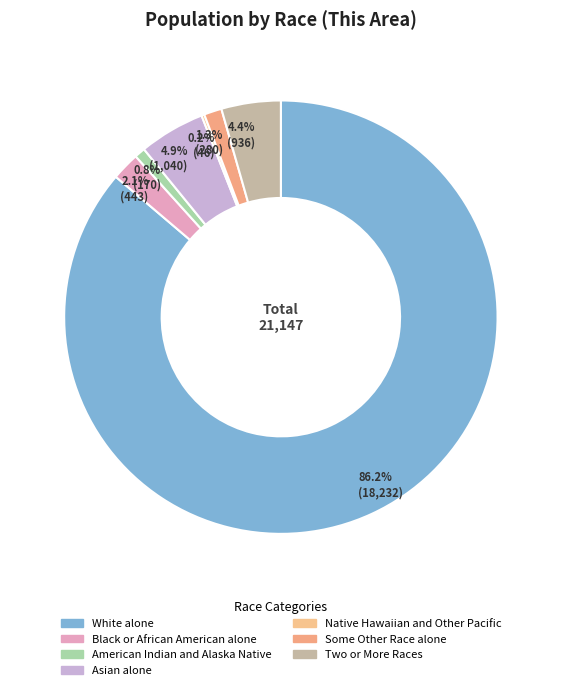

Which category has the smallest portion of the pie?

Native Hawaiian and Other Pacific